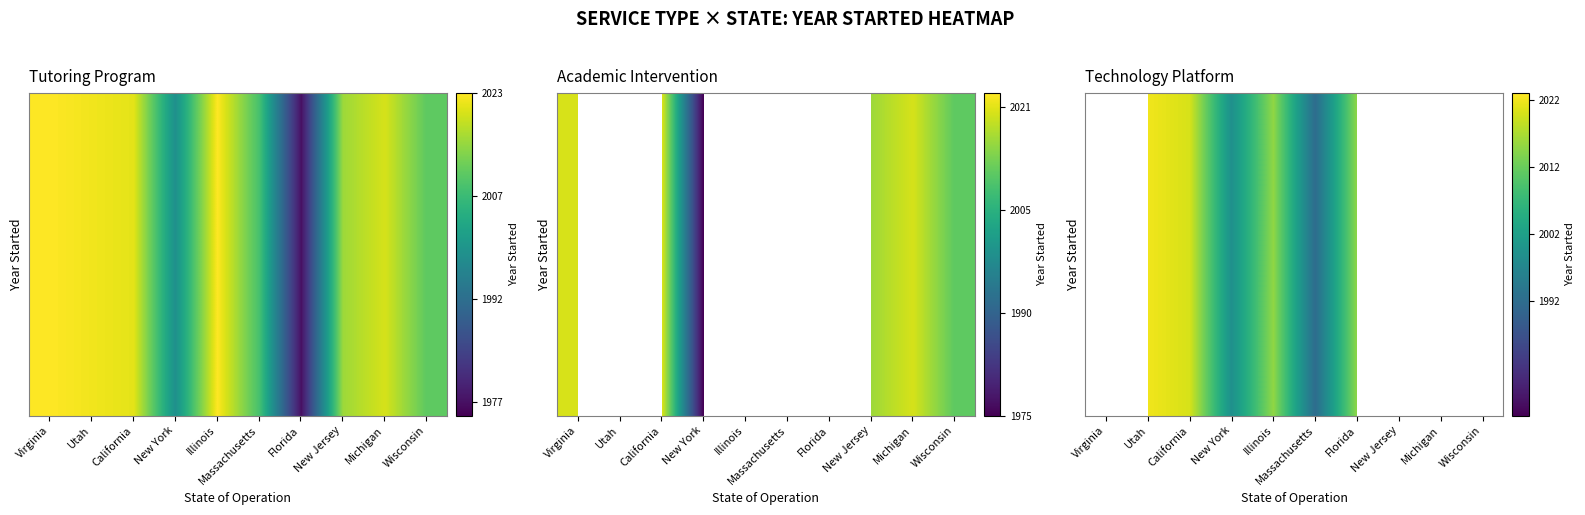

At which label does the data first exceed 2015?

Utah